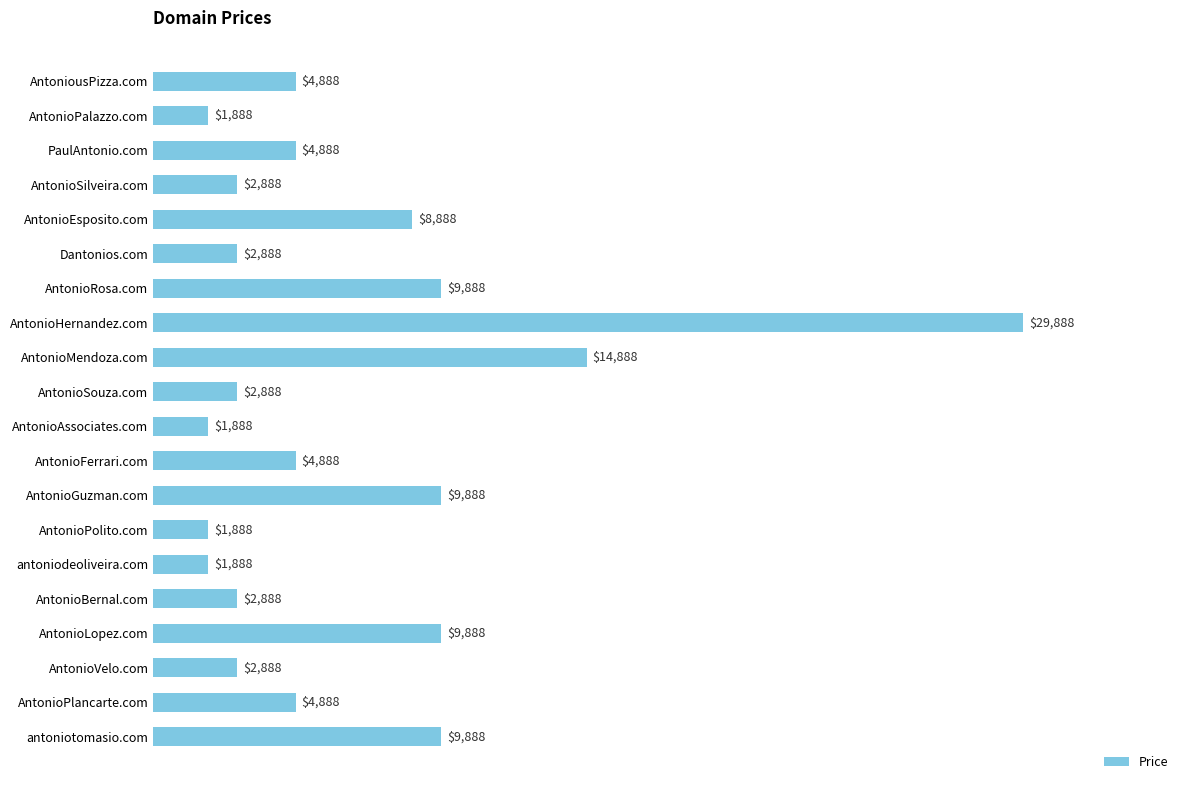

The value at AntoniousPizza.com is 1961. True or false?

False